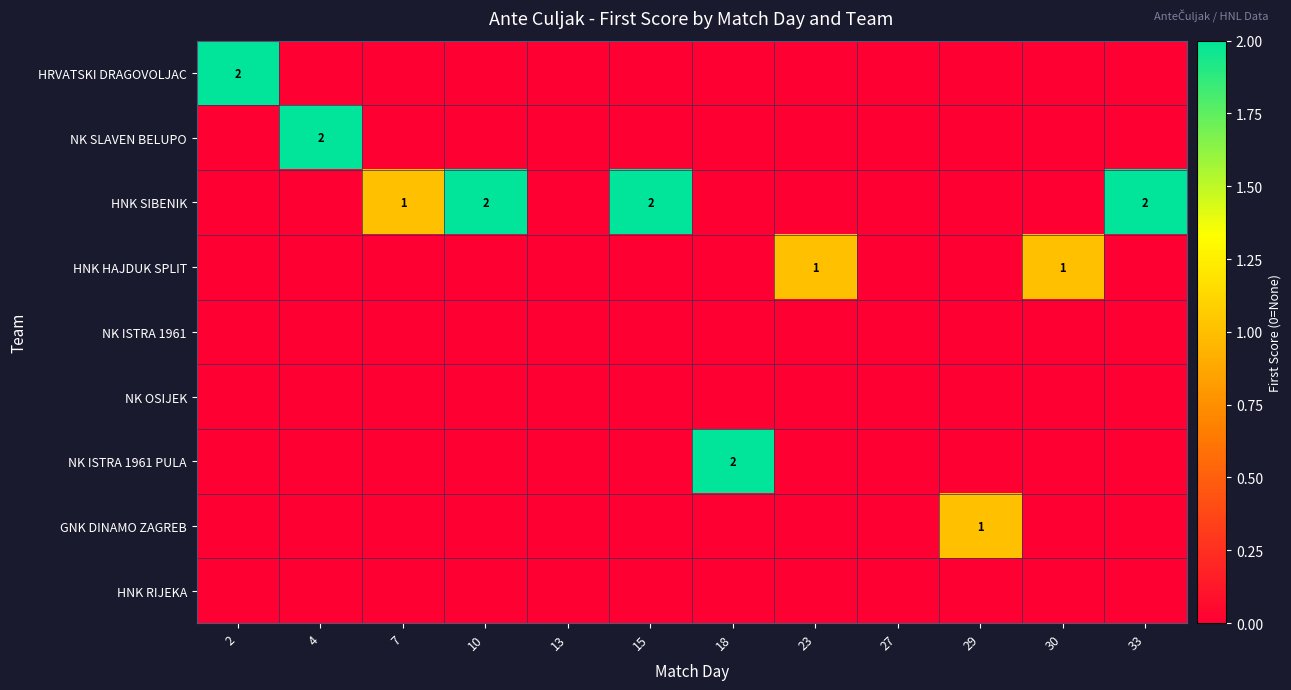

True or false: HNK SIBENIK has a value of 2 at 10.

True